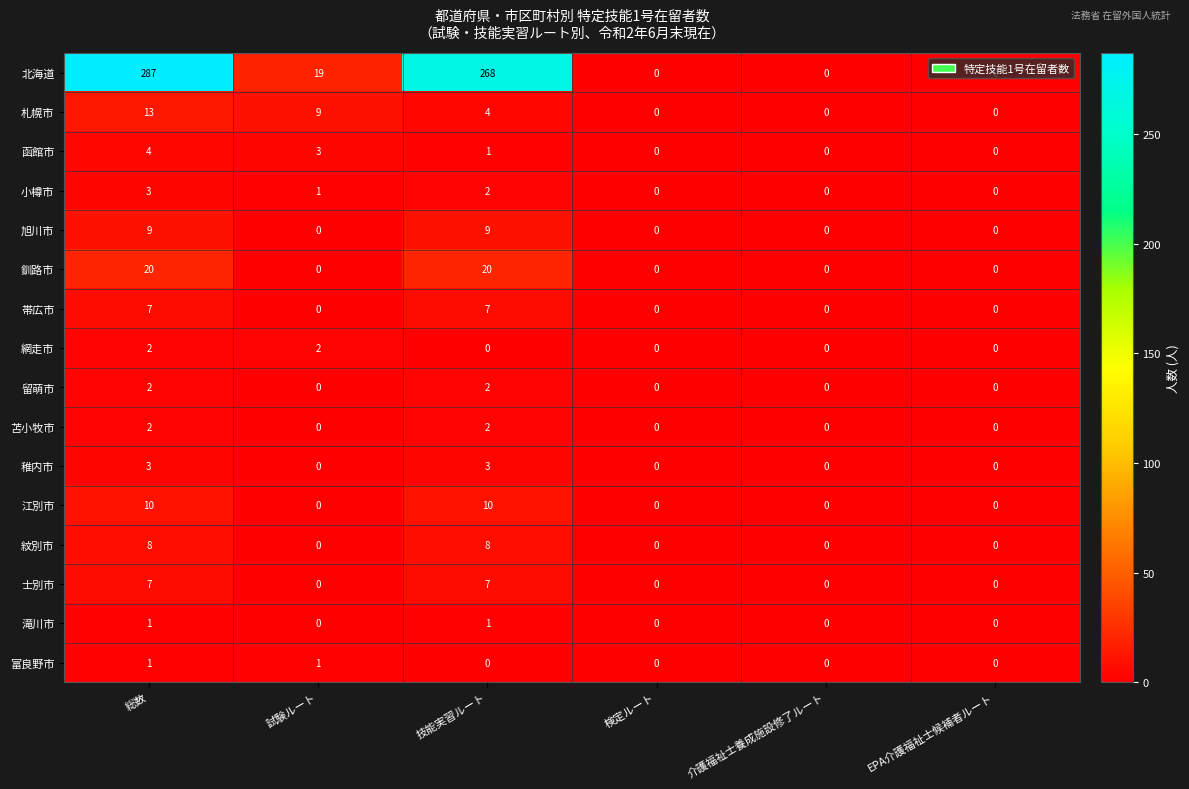

What is the difference between the highest and lowest values at 技能実習ルート?

268